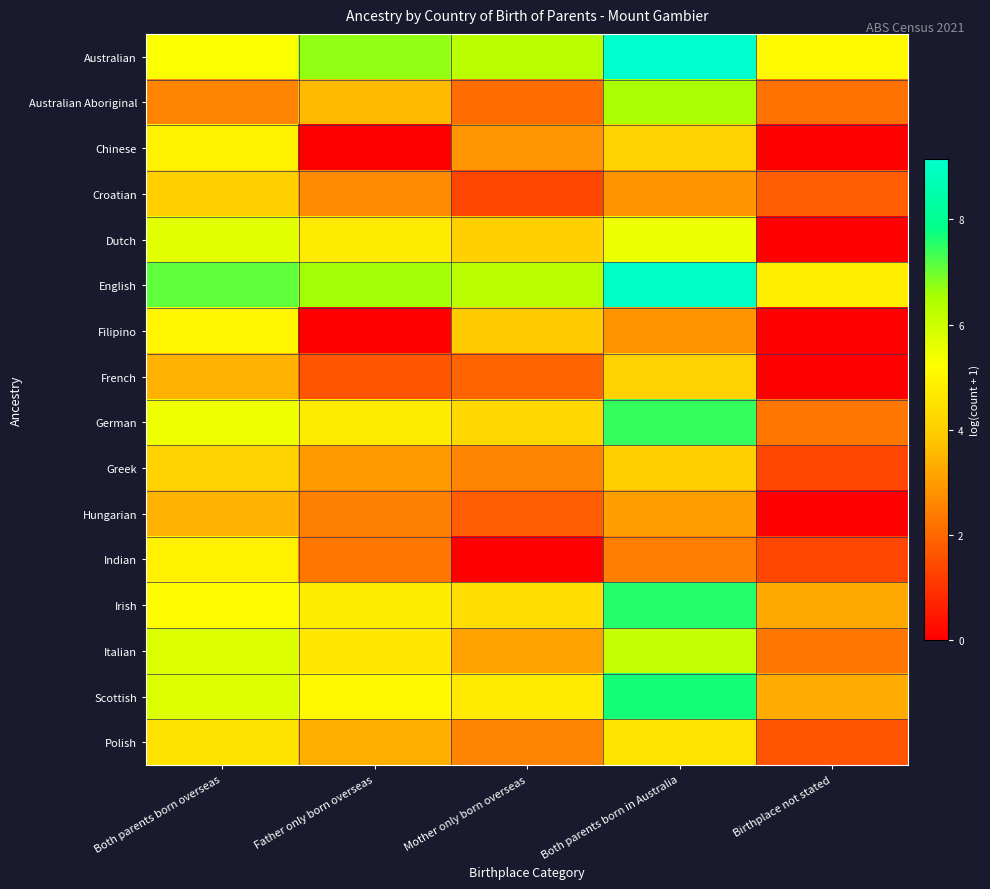

Rank the series at Father only born overseas from highest to lowest value.

Australian, English, Scottish, Dutch, German, Irish, Italian, Australian Aboriginal, Polish, Greek, Croatian, Hungarian, Indian, French, Chinese, Filipino